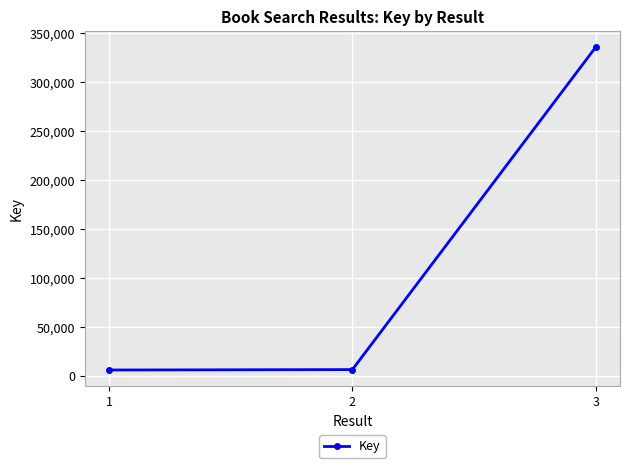

Between 1 and 3, which is larger?

3